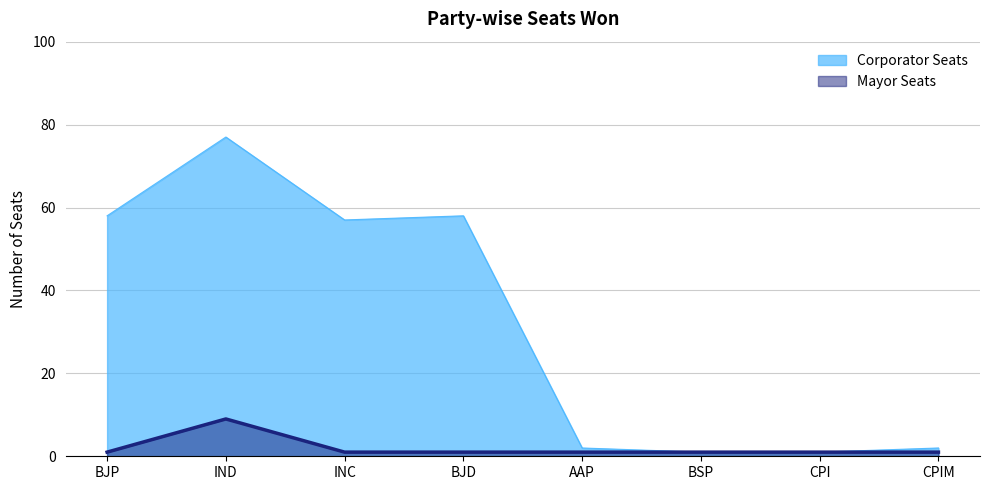

Reading left to right, transcribe all the data shown in this chart.

Corporator Seats: 58	77	57	58	2	1	1	2
Mayor Seats: 1	9	1	1	1	1	1	1